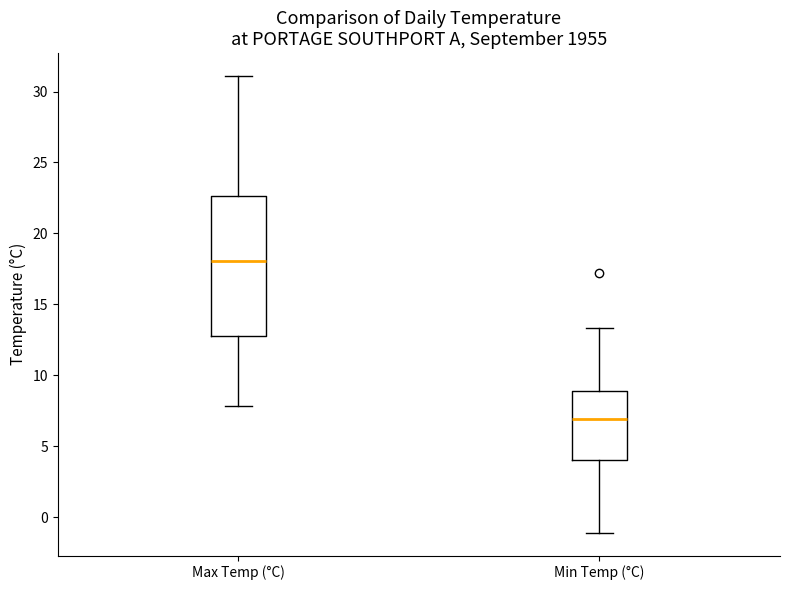

Which box has the highest median line?

Max Temp (°C)